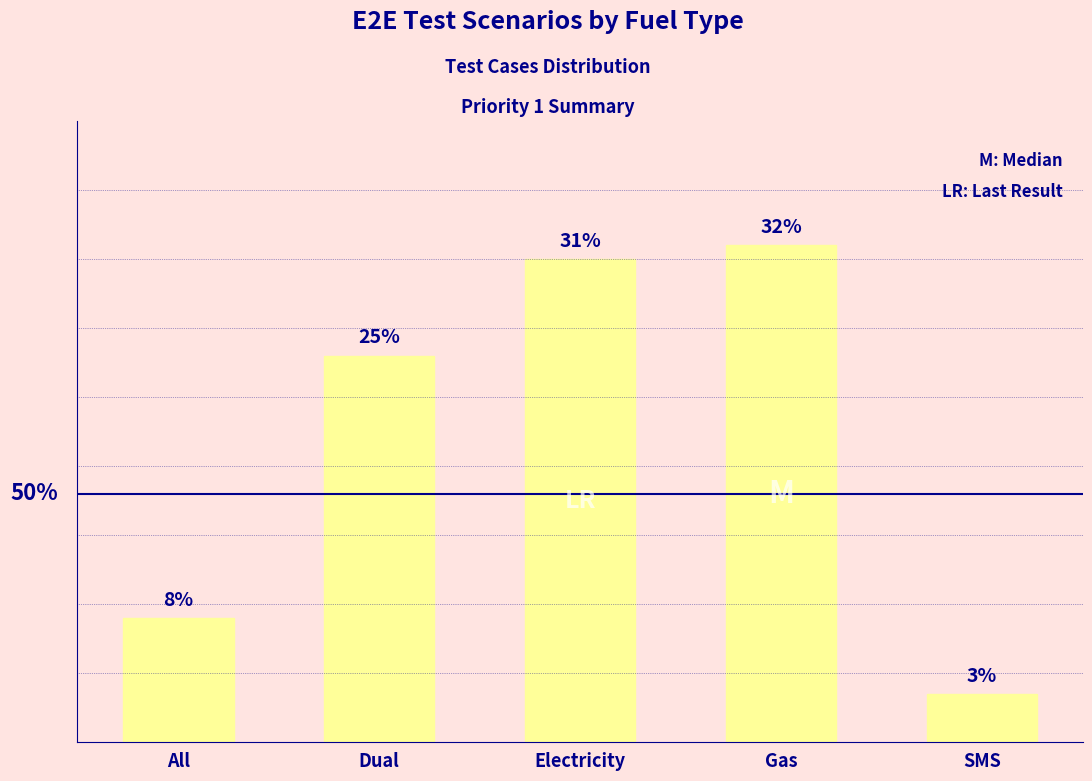

Reading right to left, what are all the values shown in this chart?

SMS=7	Gas=72	Electricity=70	Dual=56	All=18